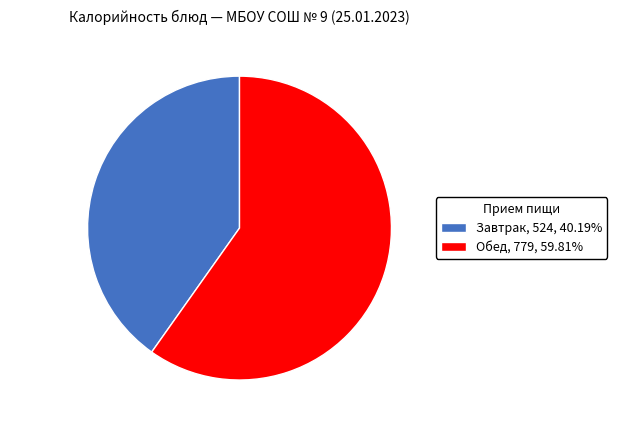

Is the sum of Завтрак and Обед greater than half?

Yes